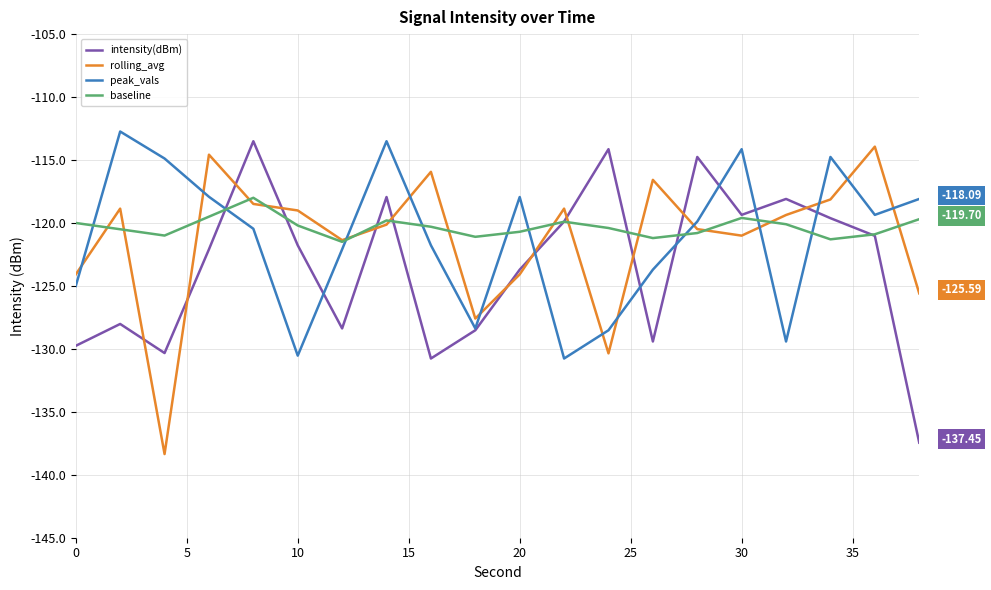

What is the difference between the highest and lowest values at 20?

6.1